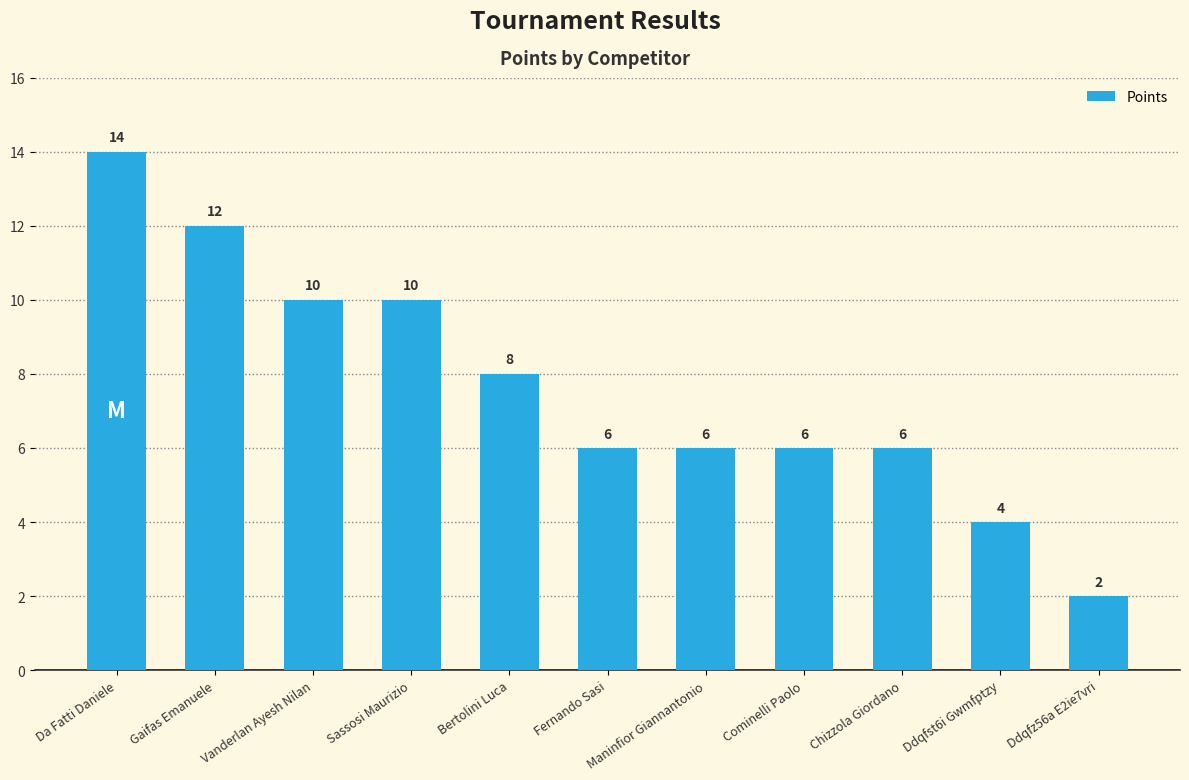

How many bars are there in total?

11